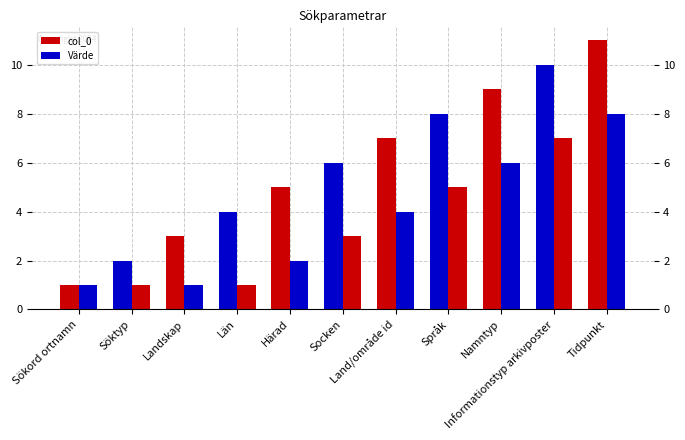

At which label is col_0 closest to 6?

Socken